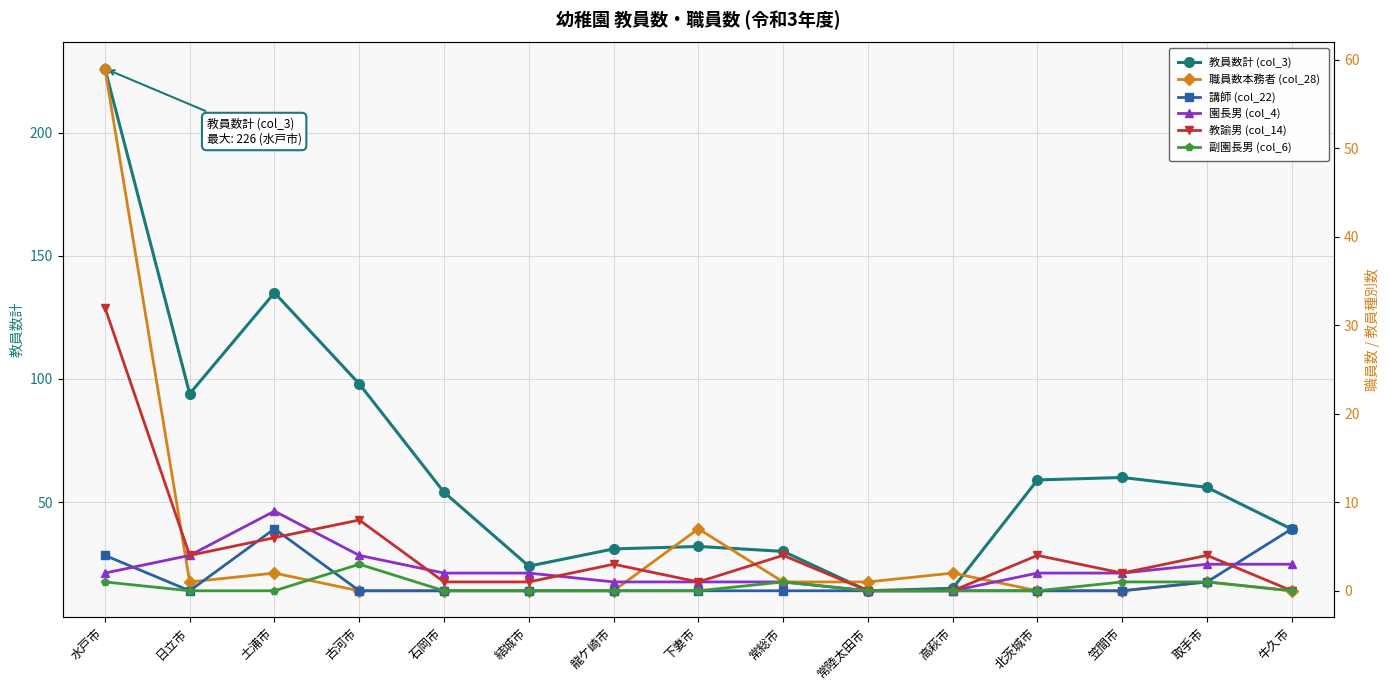

At which category is the sum across all series the highest?

水戸市